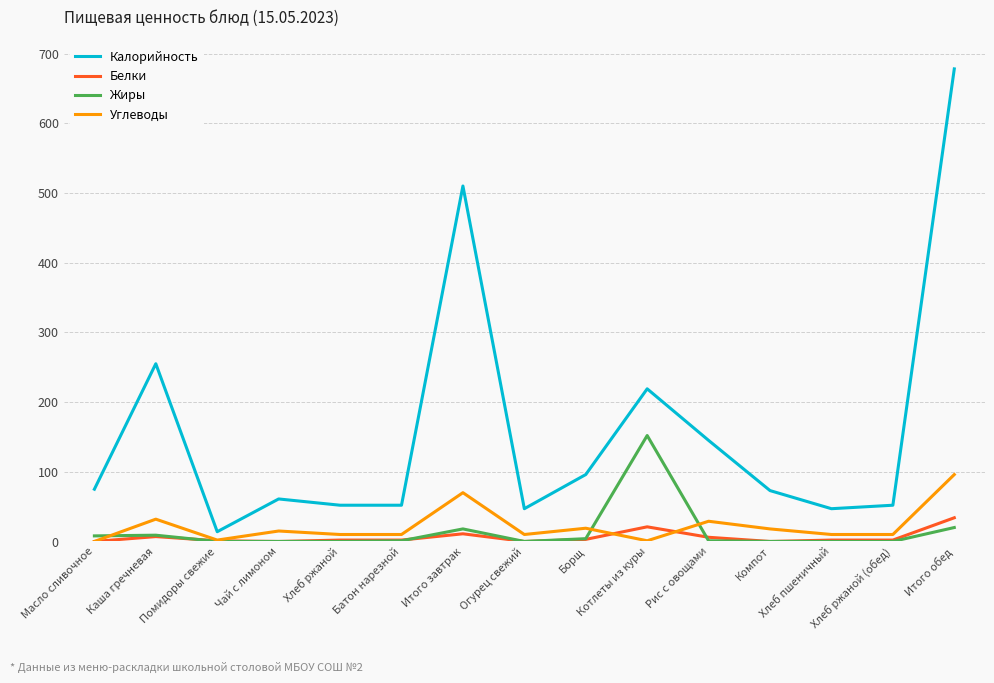

How many lines are shown in the chart?

4